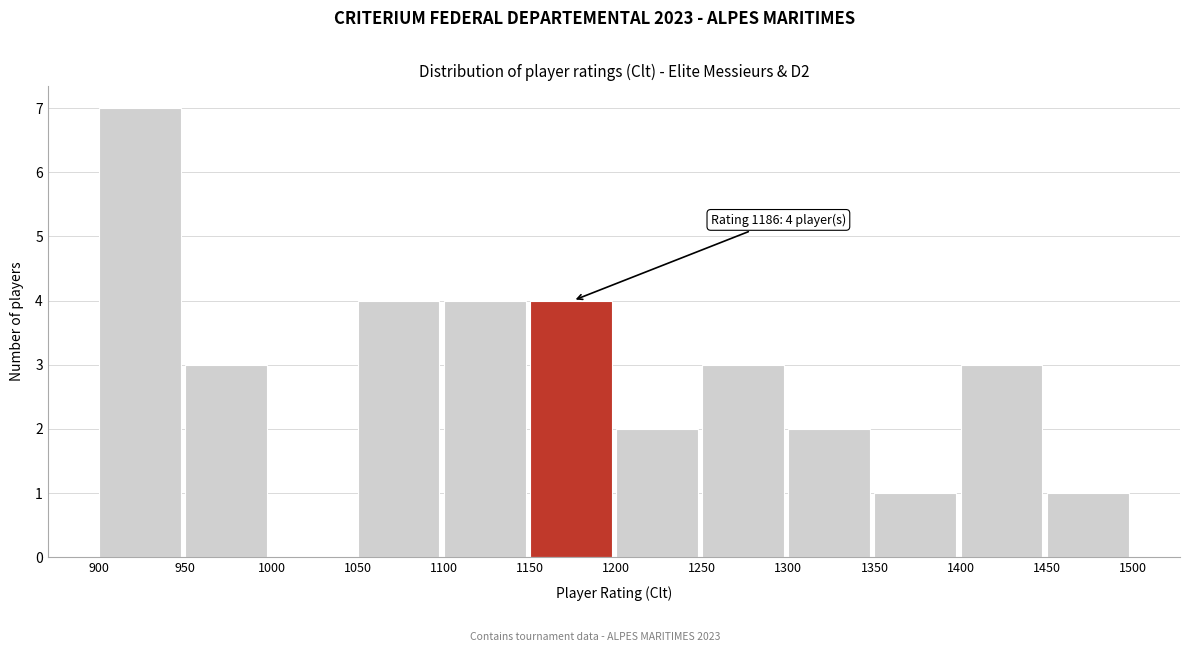

Which range on the x-axis has the tallest bar?

900 to 950